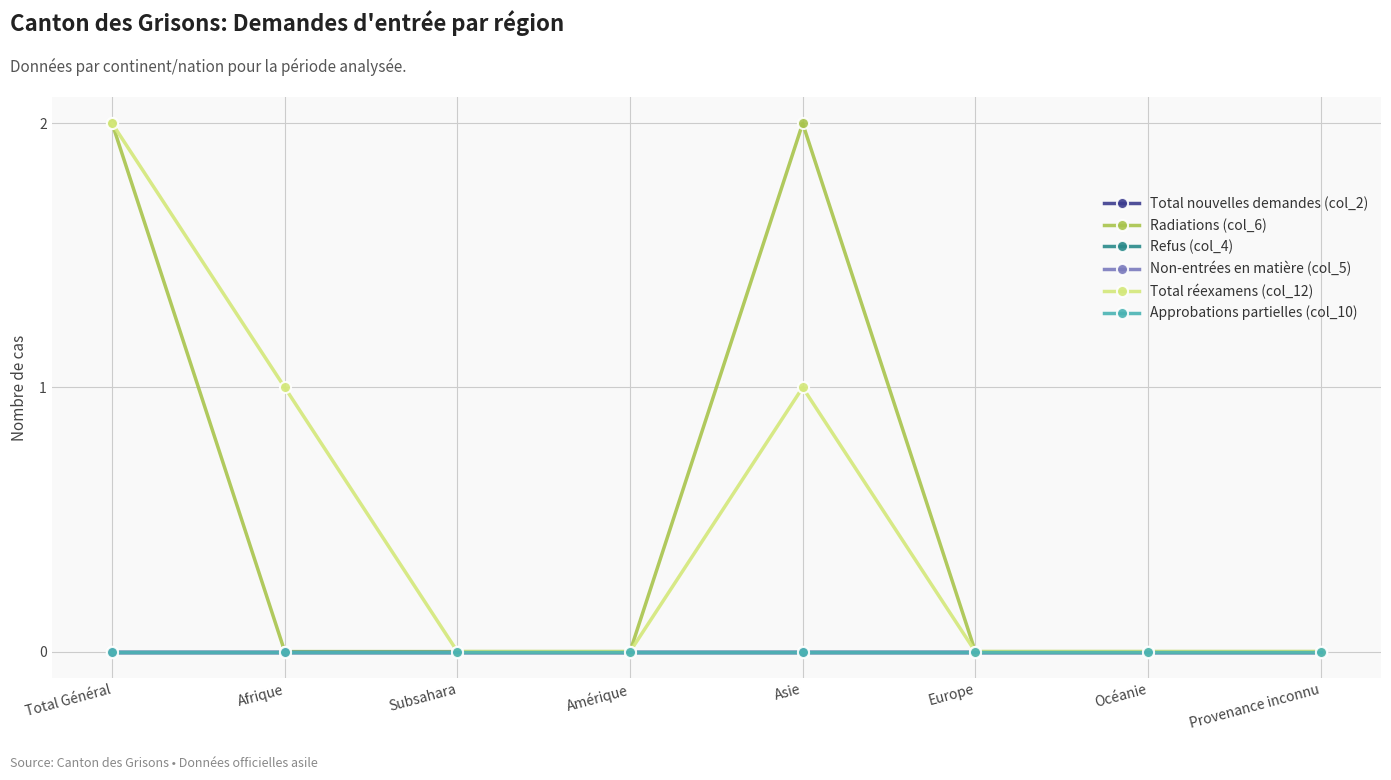

Is this an area chart (filled region under the line)?

No